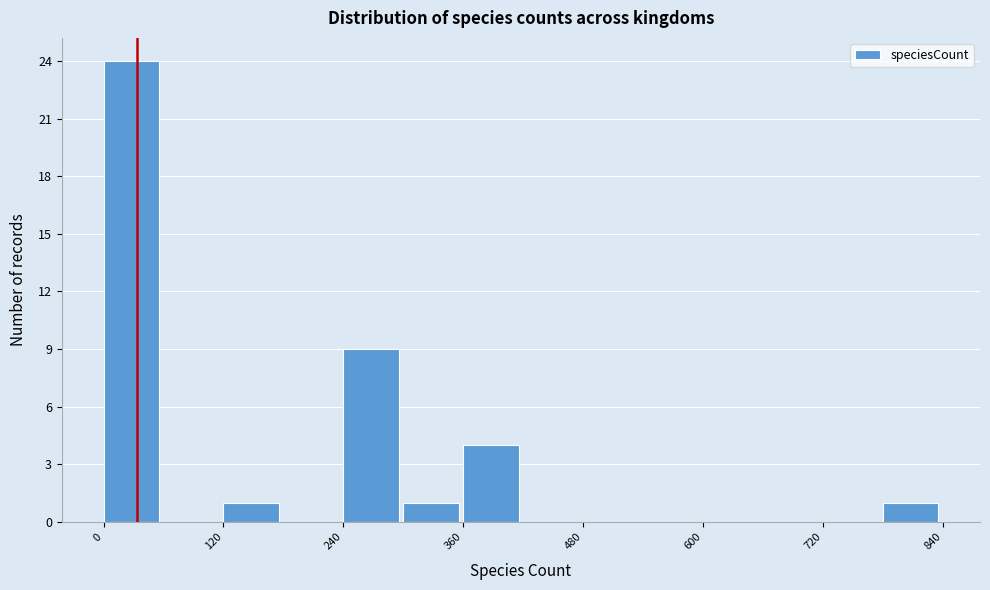

Around what value on the x-axis is the tallest bar? Give the approximate position of its centre, as read against the axis.

20